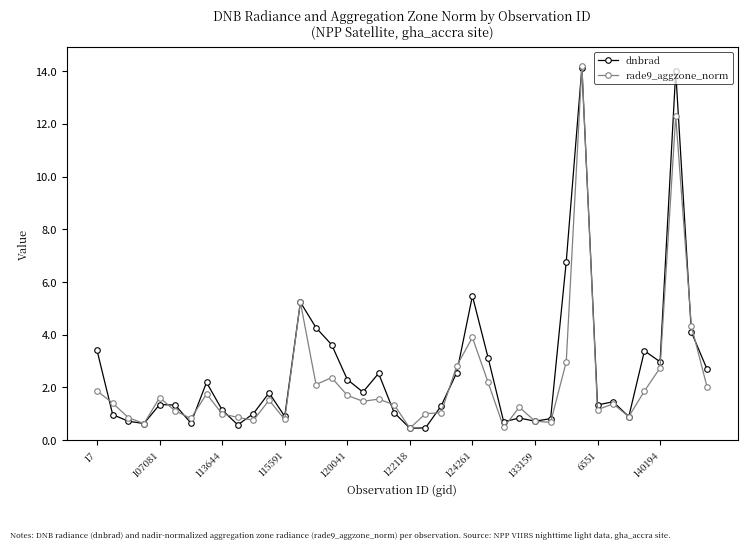

What is the difference between the second highest and minimum values in the dnbrad series?

13.5